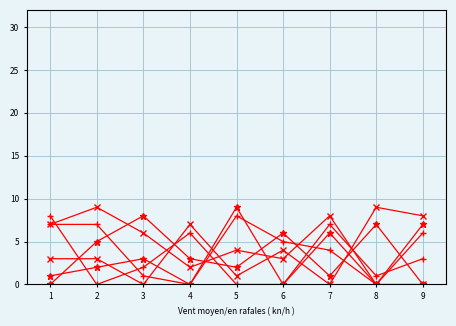

Reading right to left, what are all the values shown in this chart?

col_3: 8	9	0	4	1	7	0	3	3
col_4: 6	0	4	5	8	0	1	7	7
col_6: 0	7	1	6	2	3	8	5	0
col_7: 0	0	8	3	4	2	6	9	7
col_2: 3	1	7	0	0	6	2	0	8
col_8: 7	0	6	0	9	0	3	2	1